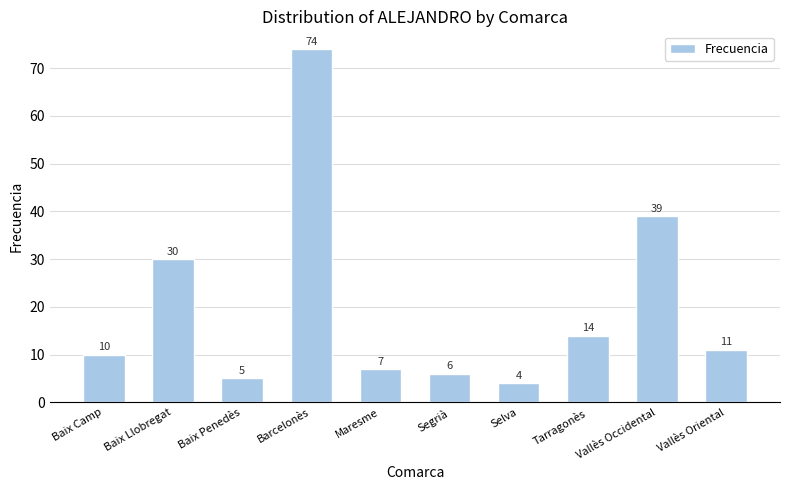

The chart shows a value of 106 at Barcelonès. True or false?

False